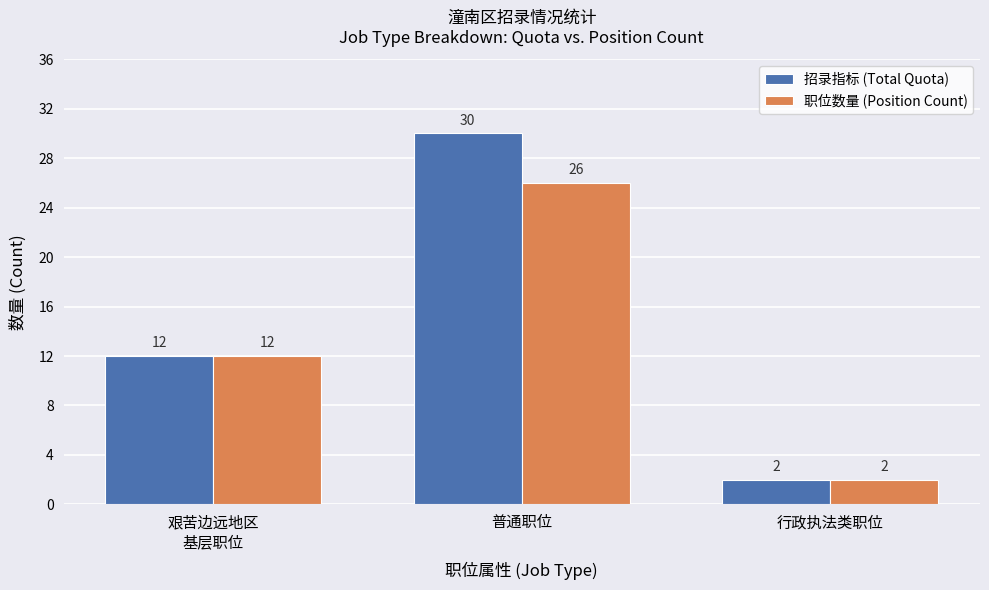

Which series changed the most between 艰苦边远地区
基层职位 and 普通职位?

招录指标 (Total Quota)